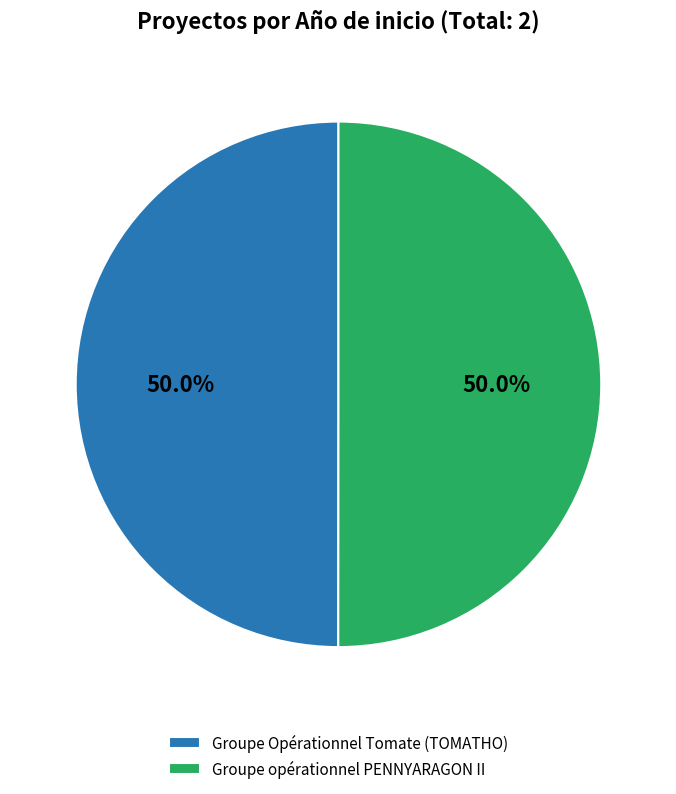

What is the total percentage of Groupe opérationnel PENNYARAGON II and Groupe Opérationnel Tomate (TOMATHO)?

100.0%